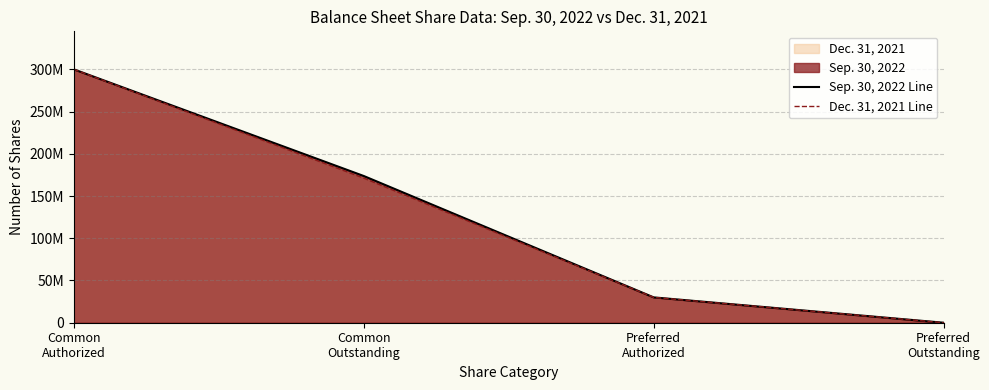

Is it true that Dec. 31, 2021 Line equals 280484730 at Common
Outstanding?

False